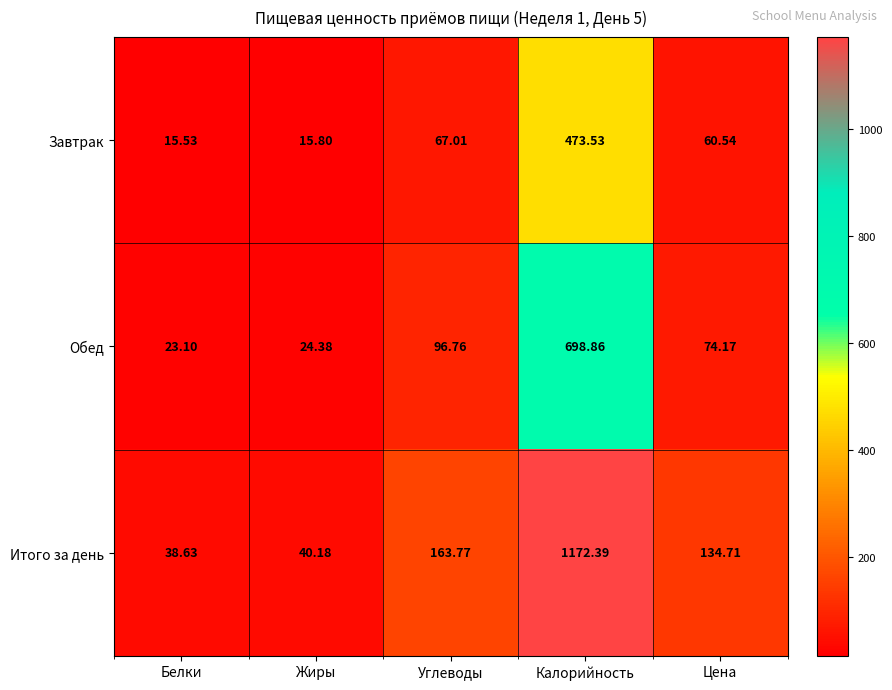

At which category is the sum across all series the highest?

Калорийность